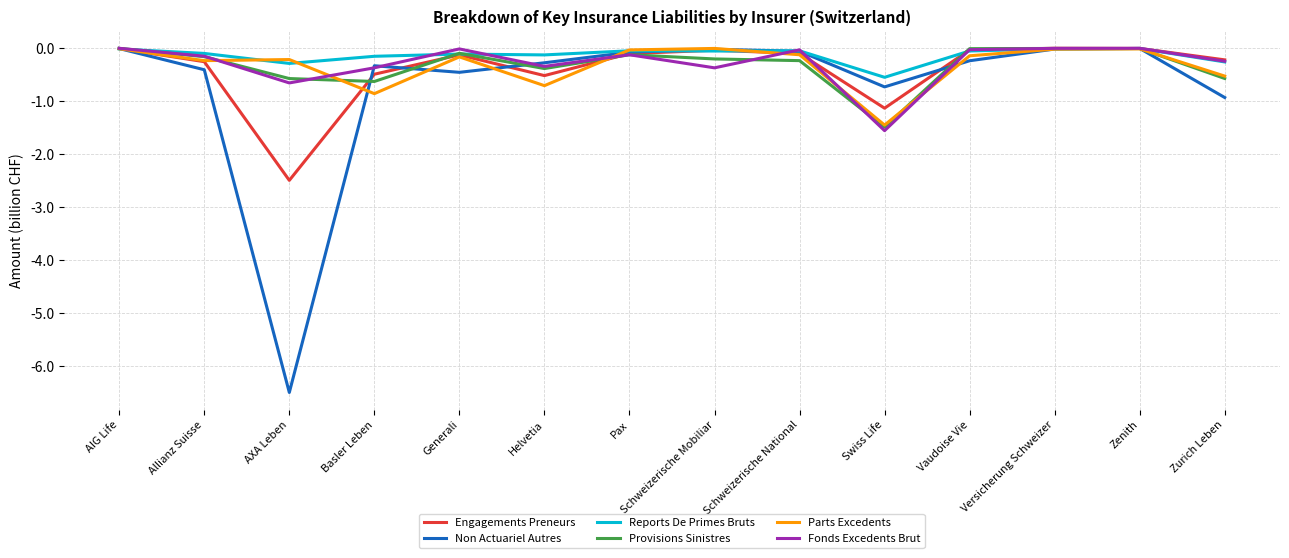

What is the difference between the maximum and minimum values in the Reports De Primes Bruts series?

0.5